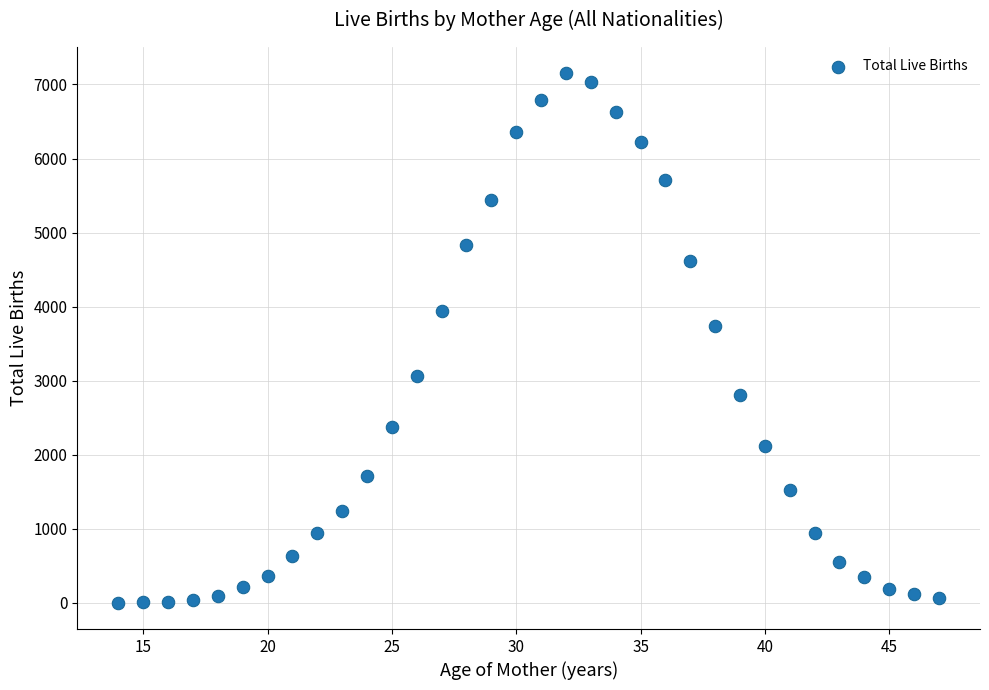

What Y value in the scatter plot is closest to 3575?

3744